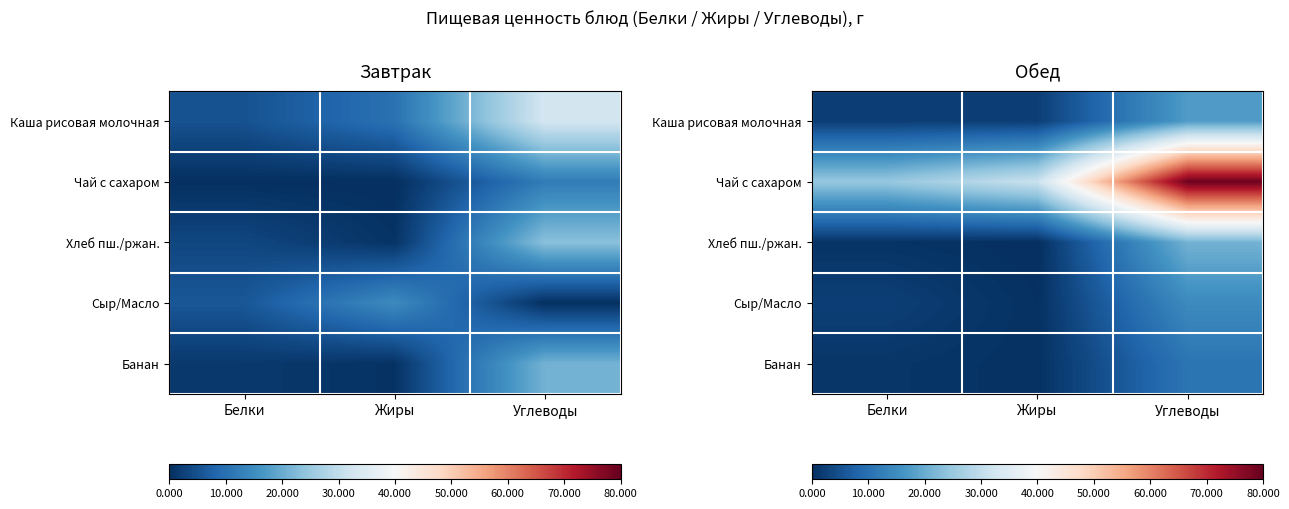

List the labels in order of Банан value, smallest first.

Жиры, Белки, Углеводы